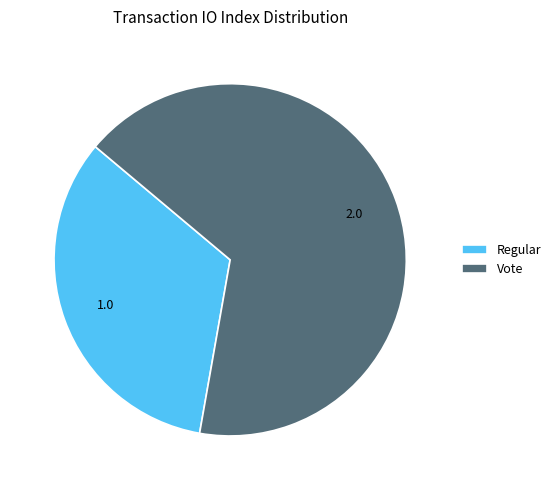

Approximately how many times larger is the value at Regular compared to Vote?

0.5